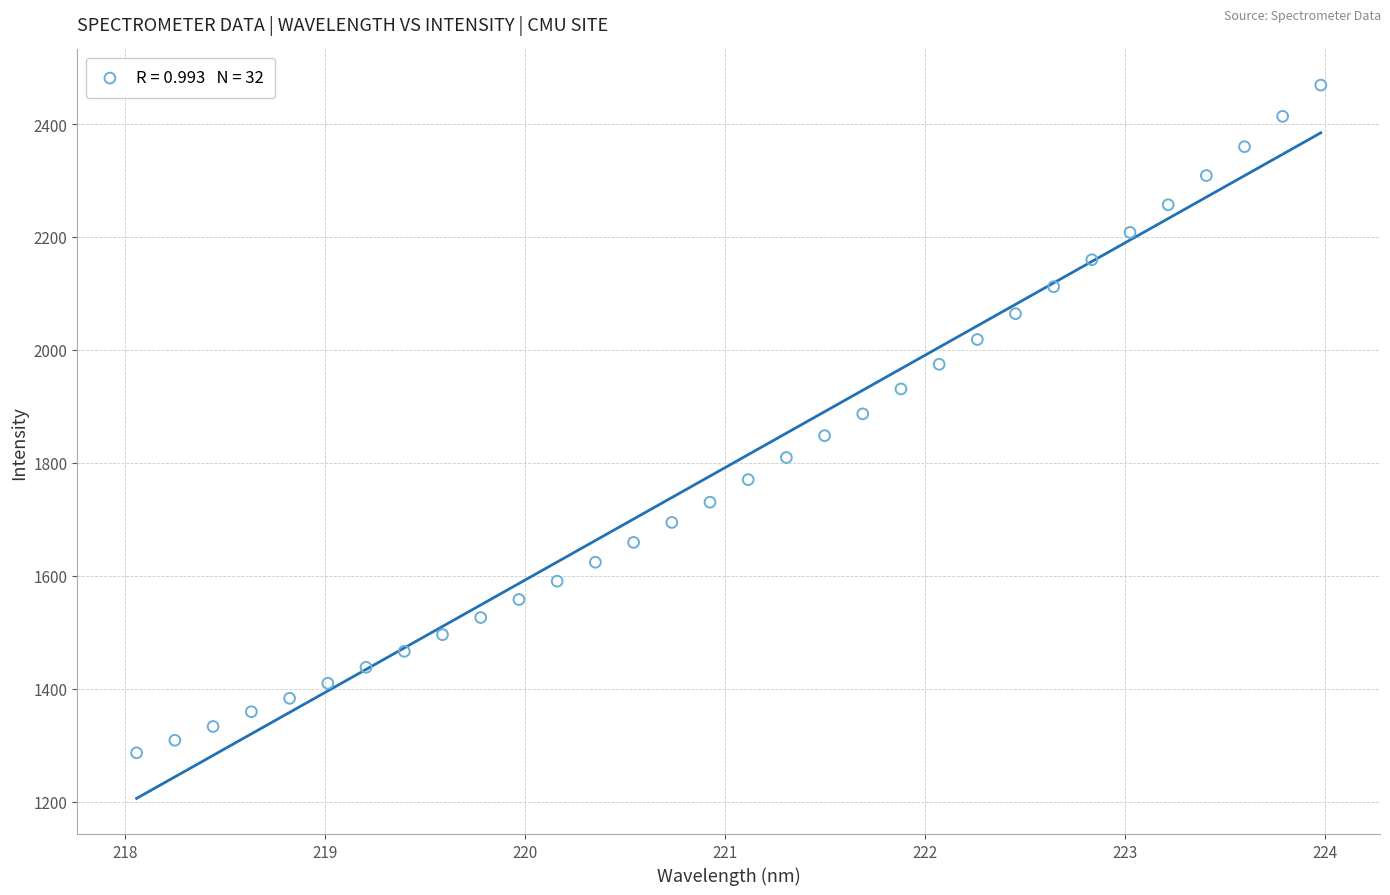

What is the range of Y values (max minus min)?

1182.2